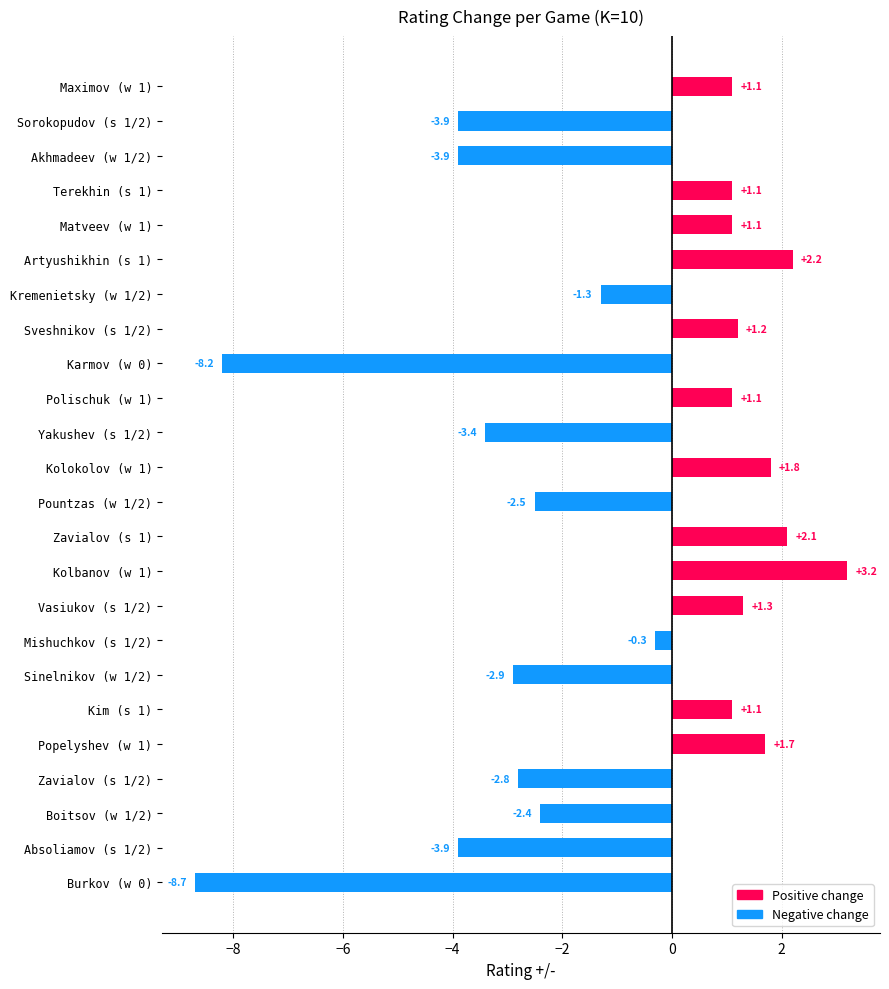

Reading top to bottom, transcribe all the data shown in this chart.

1.1	-3.9	-3.9	1.1	1.1	2.2	-1.3	1.2	-8.2	1.1	-3.4	1.8	-2.5	2.1	3.2	1.3	-0.3	-2.9	1.1	1.7	-2.8	-2.4	-3.9	-8.7